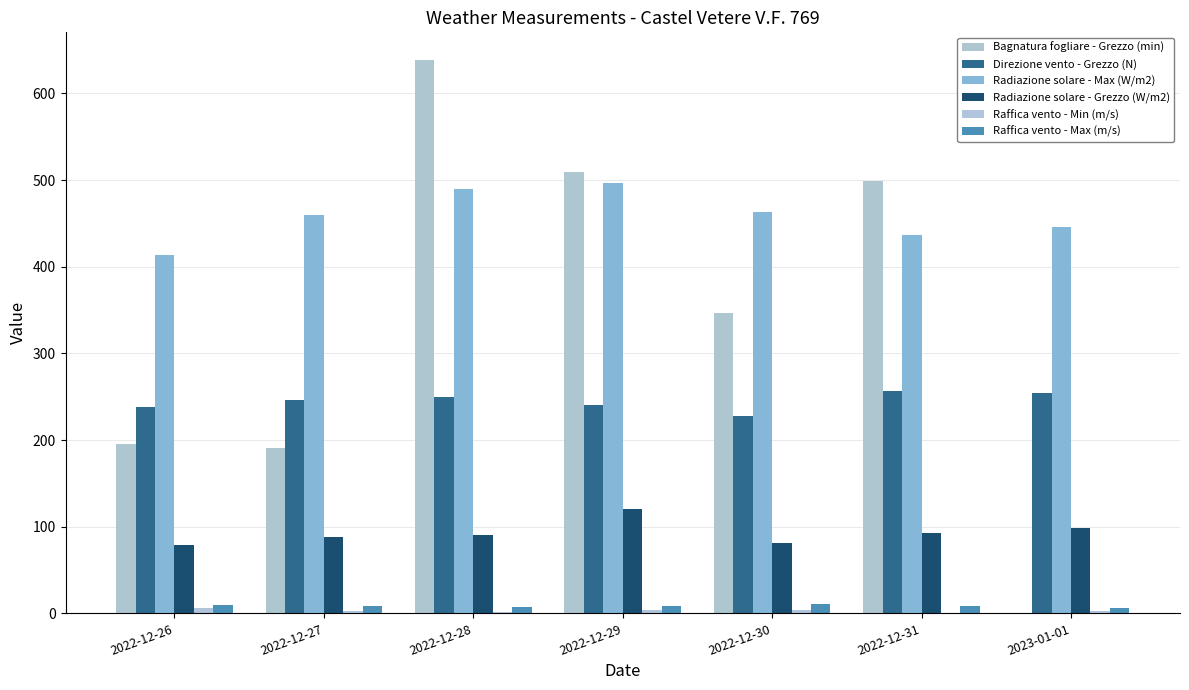

Are the bars horizontal?

No